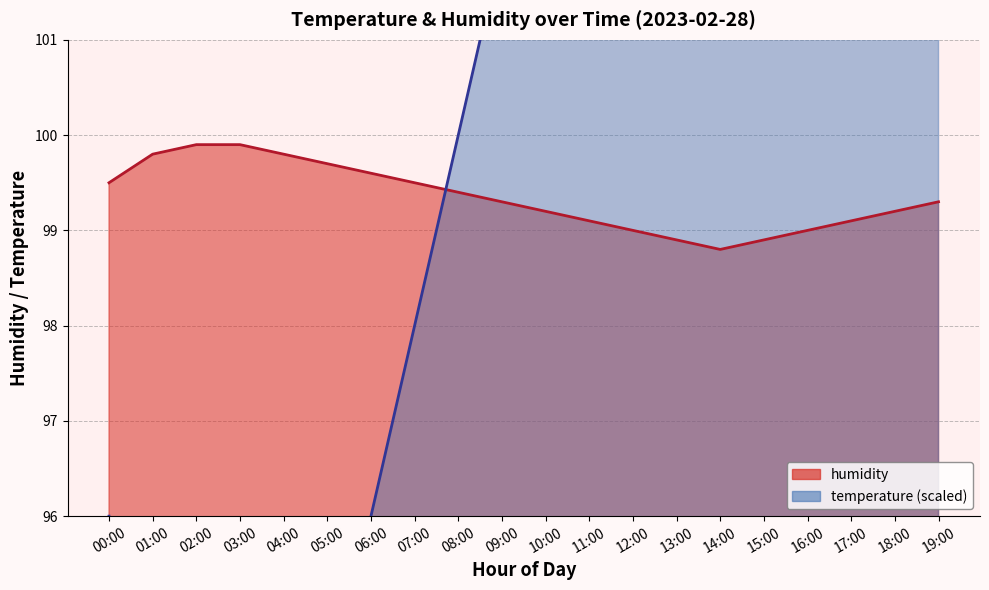

How many times do temperature and humidity cross each other?

1